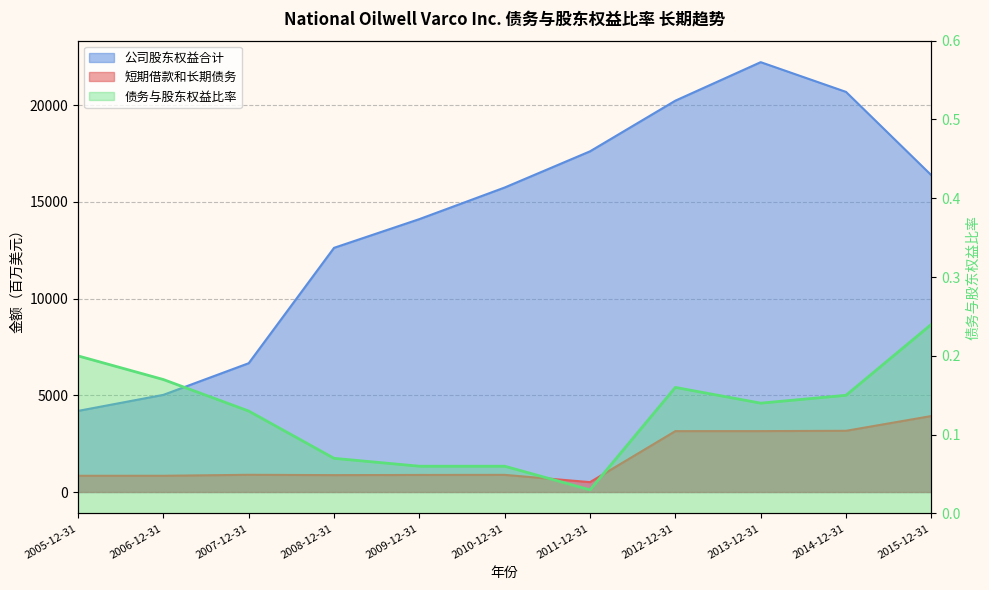

What is the sum of the 公司股东权益合计 values at 2008-12-31 and 2010-12-31?

28376.0